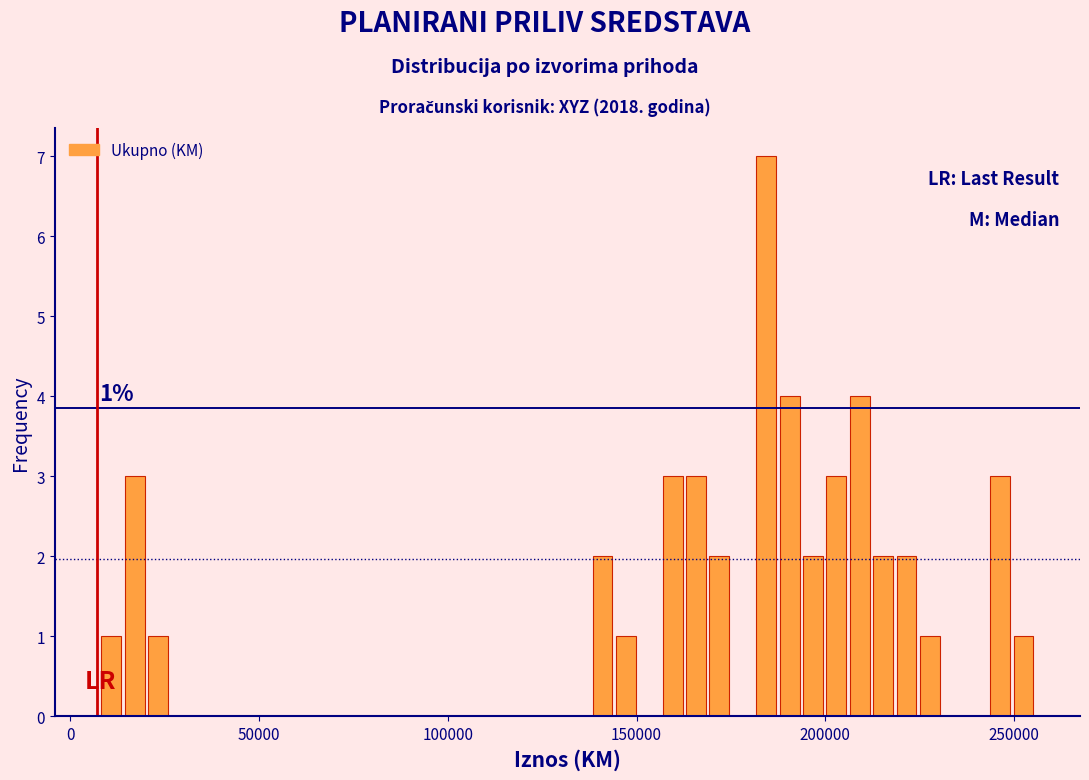

Read against the x-axis, roughly where is the centre of the tallest bar?

185000